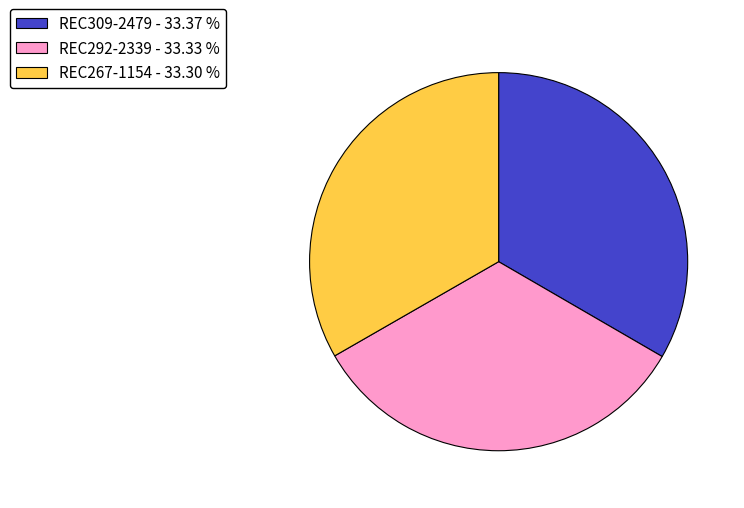

Combined, do REC267-1154 and REC292-2339 account for over 50%?

Yes